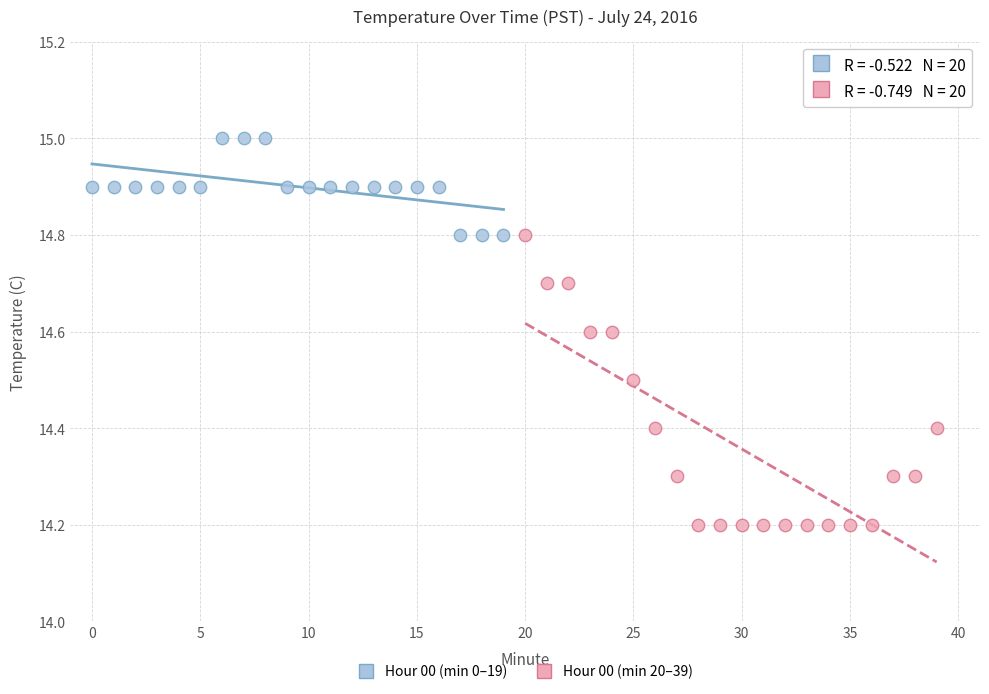

Which series contains the highest Y value?

Hour 00 (min 0–19)